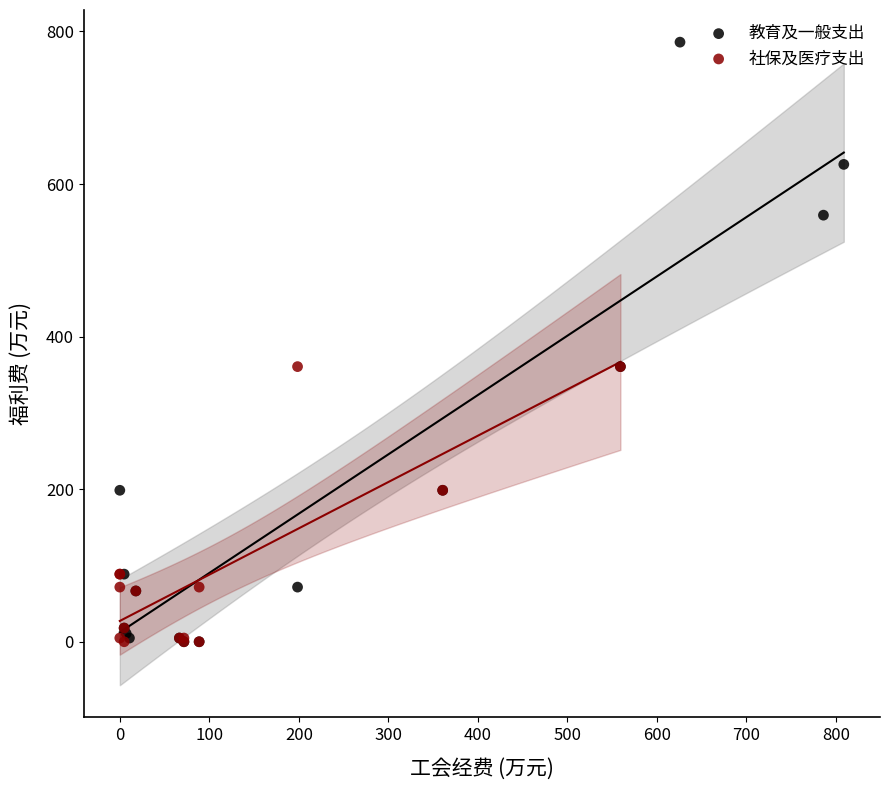

Which series has the largest Y range (max minus min)?

教育及一般支出